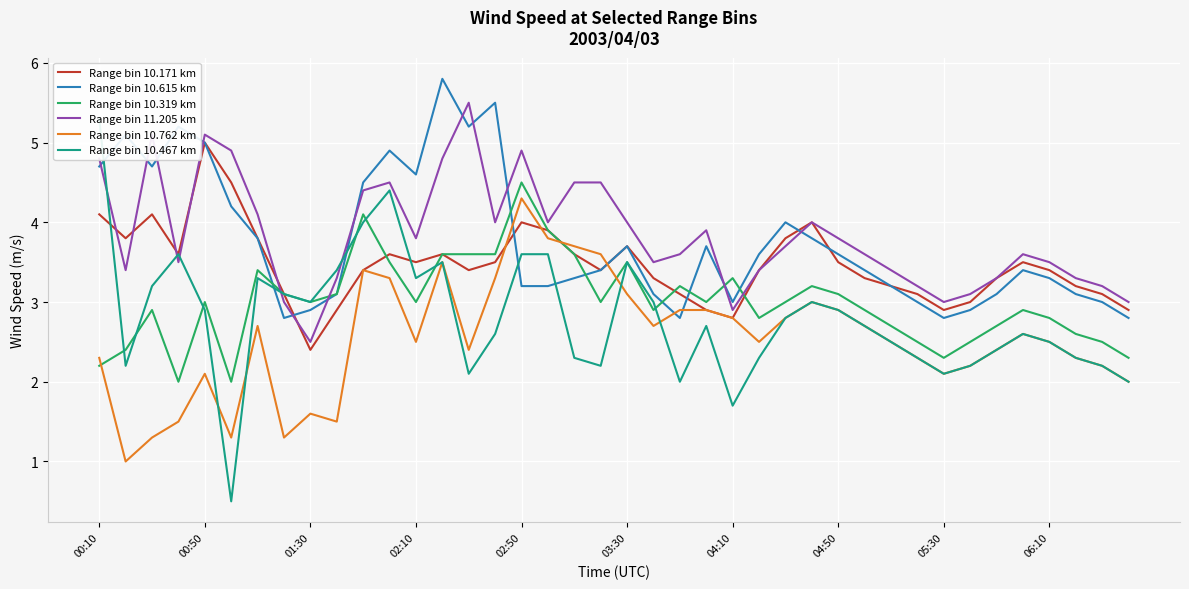

How many values in the Range bin 10.615 km series are below 3?

6